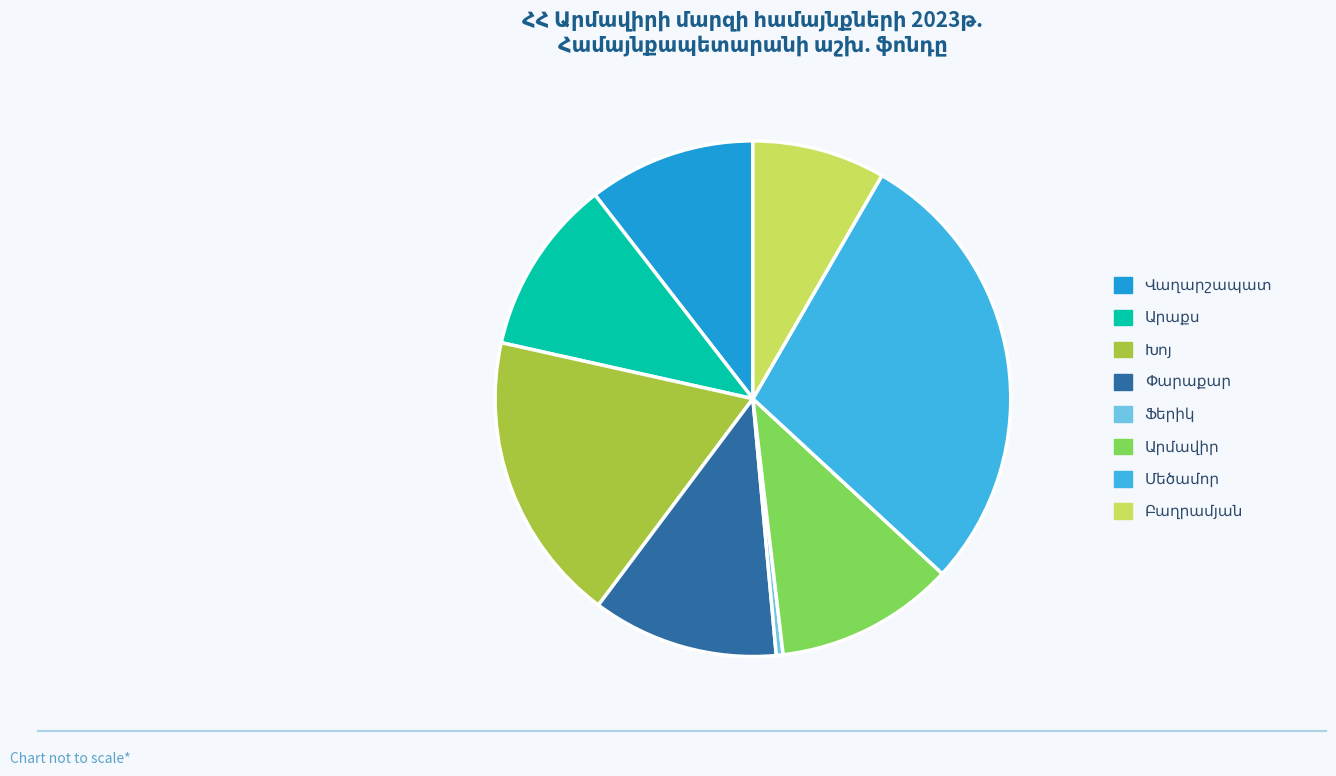

Is there a majority slice in this chart?

No